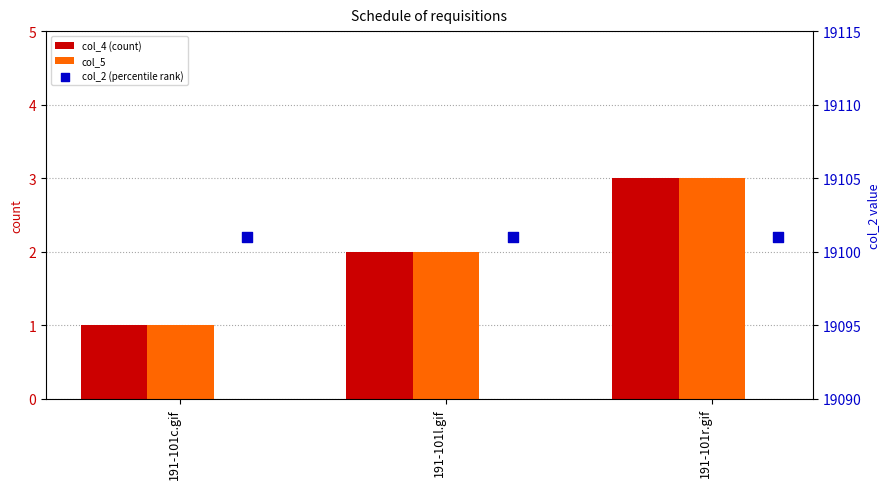

What is the total value across all series at 191-101r.gif?

19107